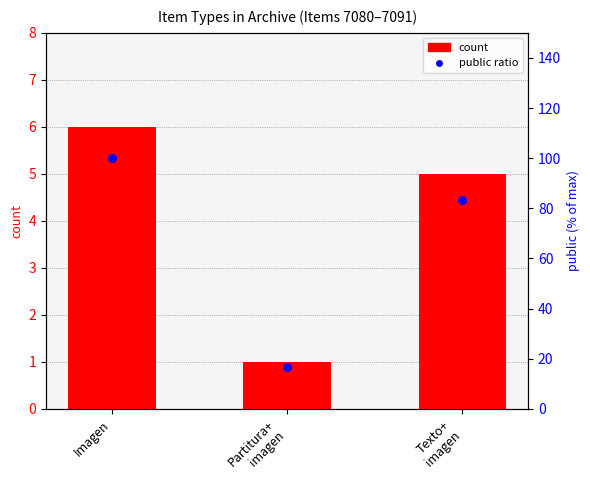

Which series reaches the maximum Y coordinate?

public ratio